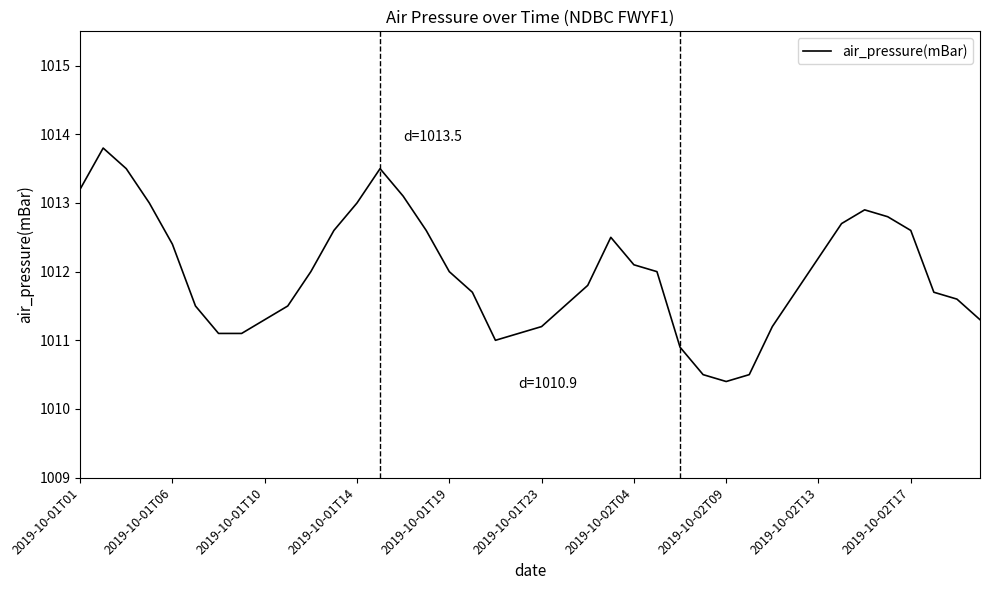

What is the difference between the maximum and minimum values?

3.4